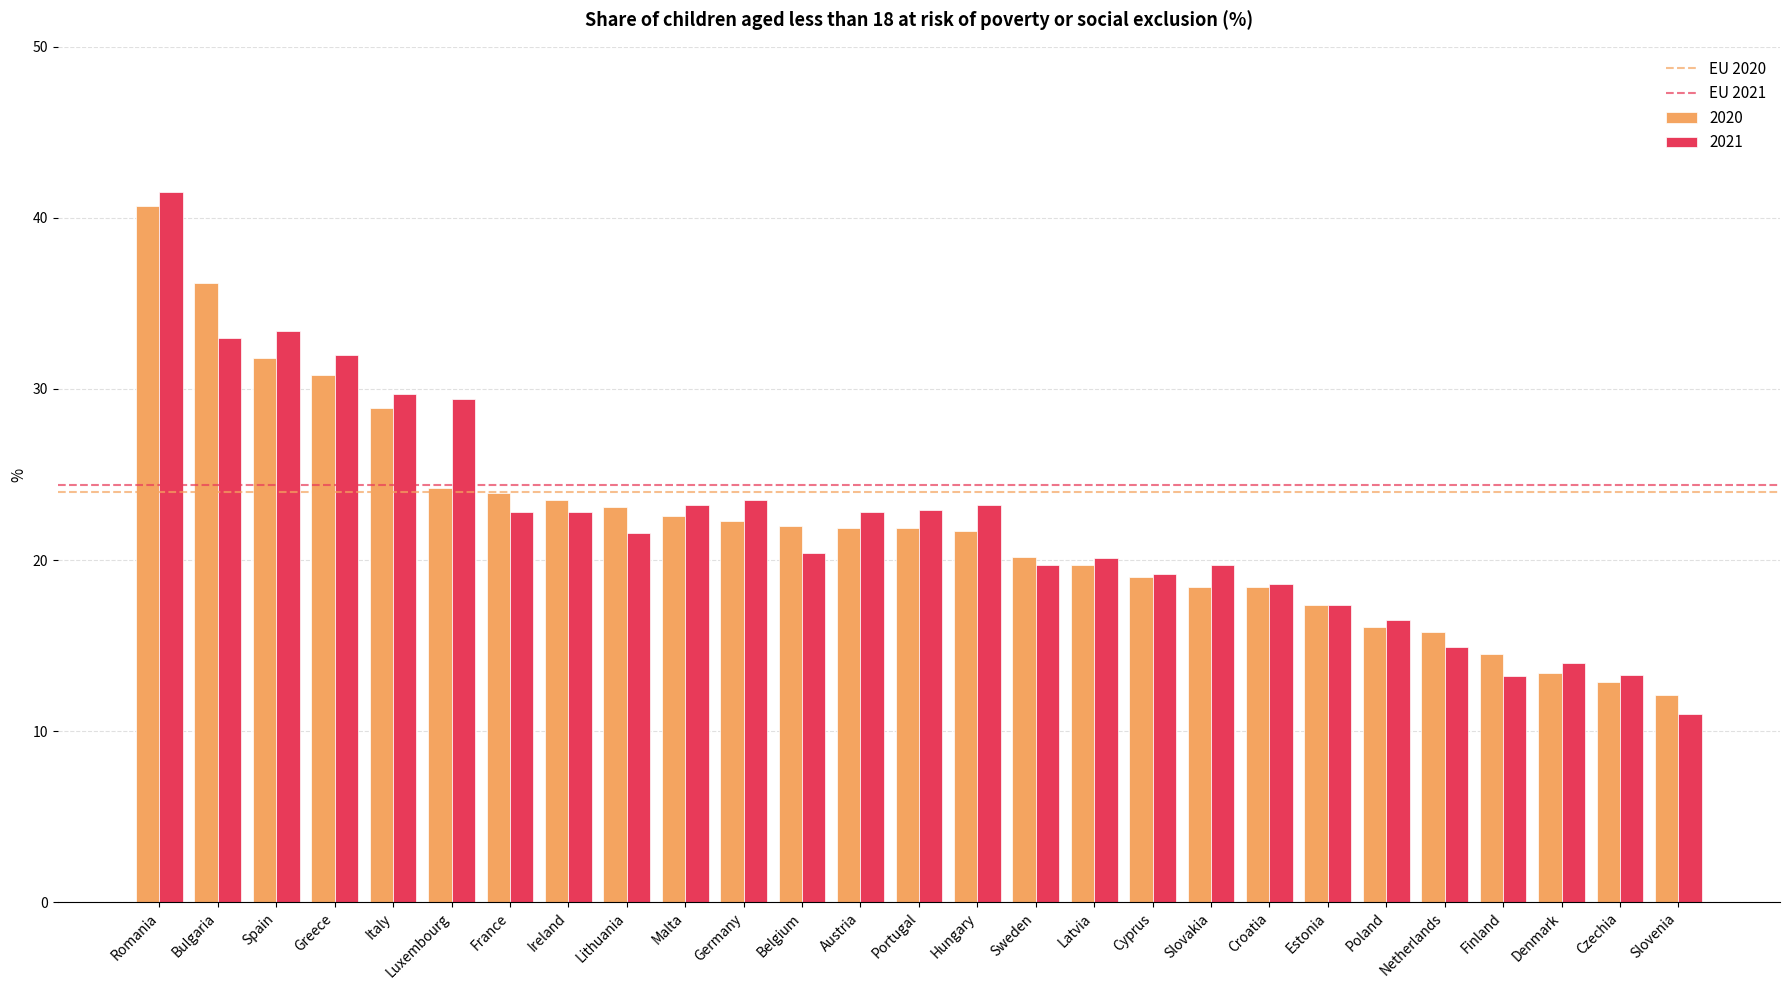

What is the total value across all series at Bulgaria?

69.2